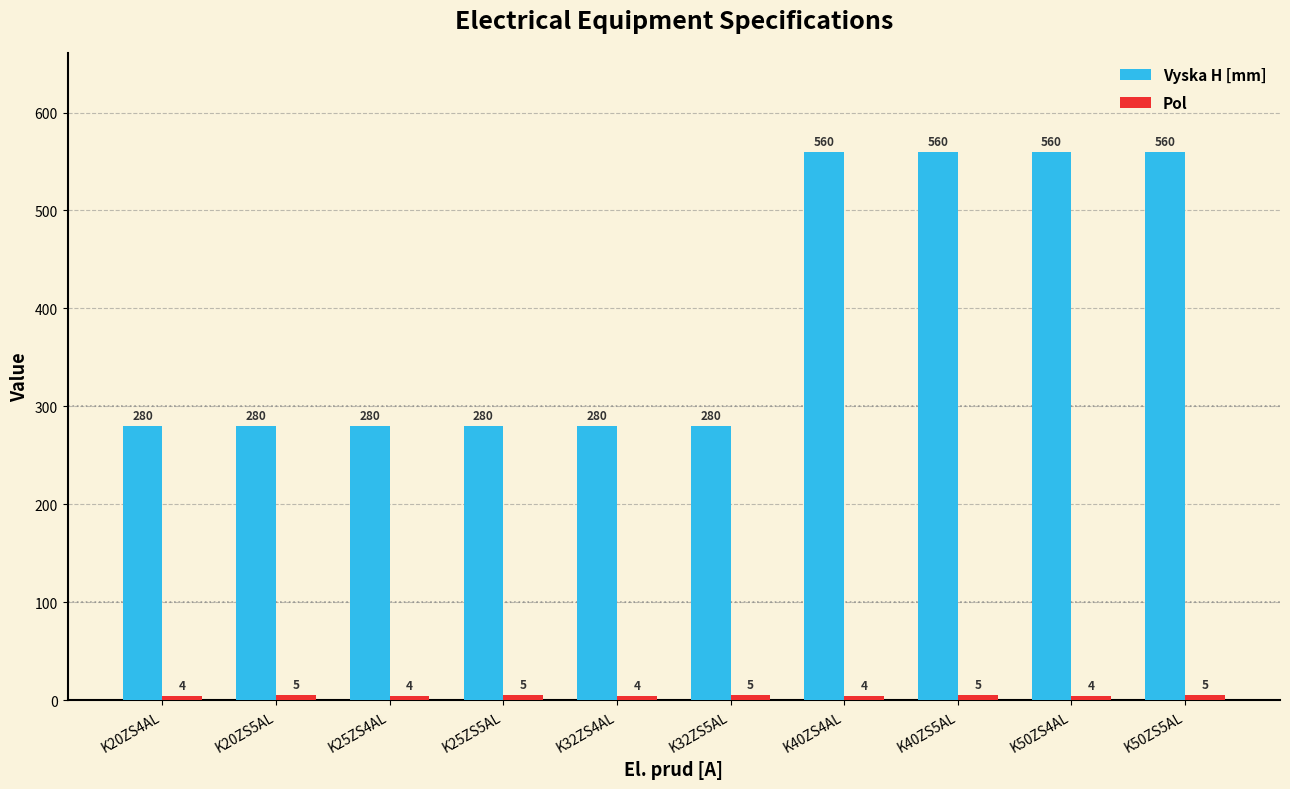

At how many categories does at least one series exceed 457?

4